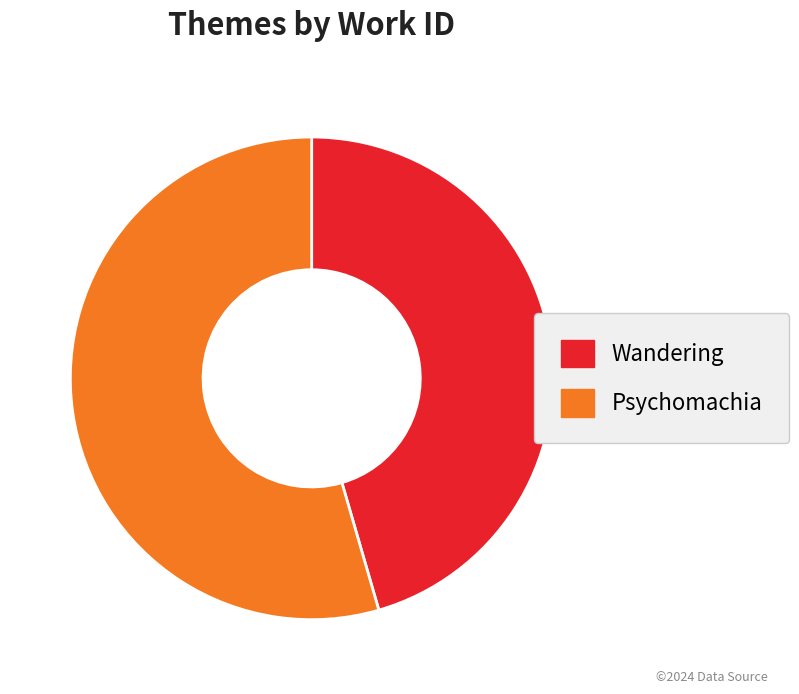

Between Psychomachia and Wandering, which is larger?

Psychomachia